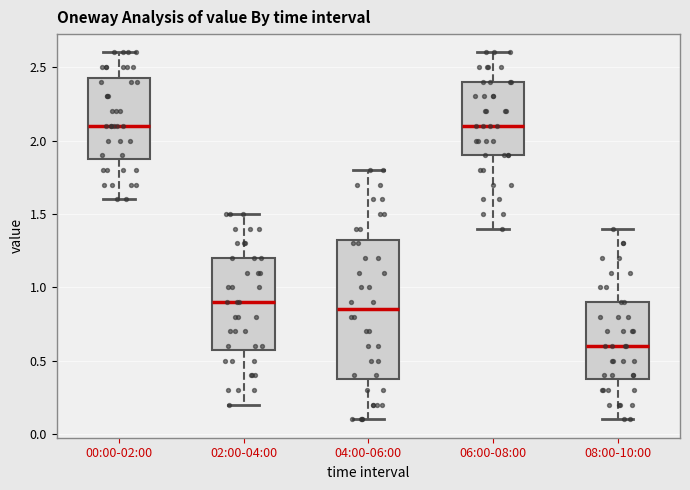

Comparing the boxes themselves (not the whiskers), which one is the tallest?

04:00-06:00